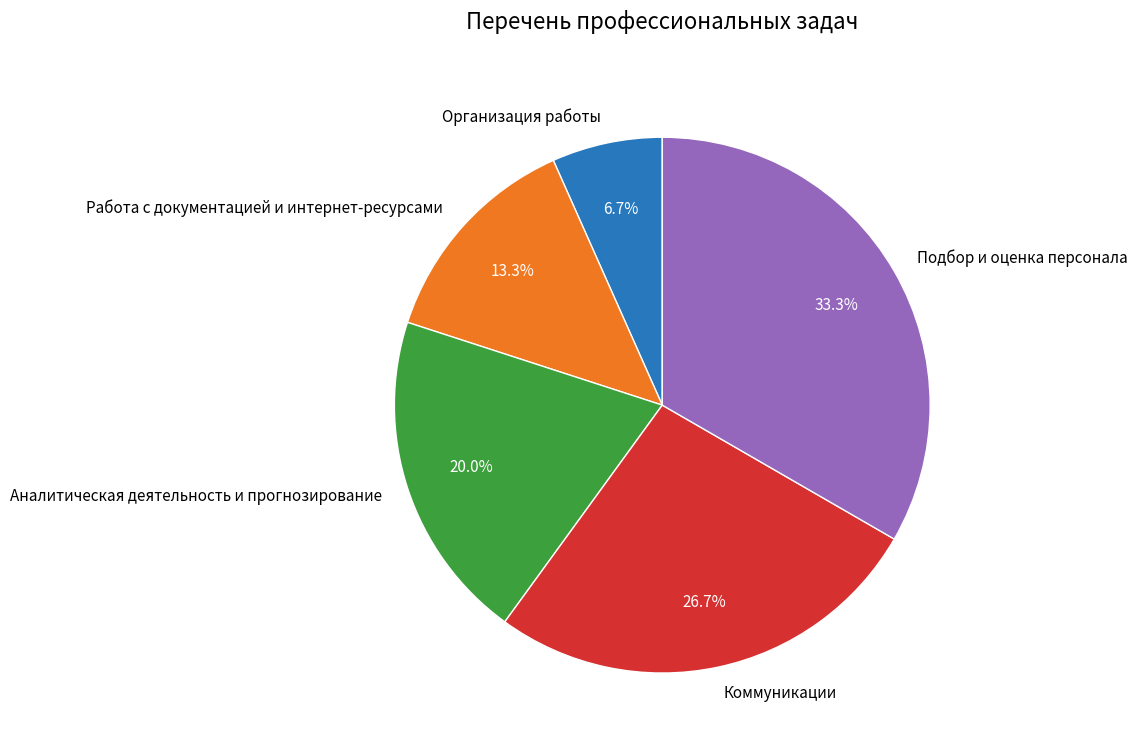

How many segments does this pie chart have?

5